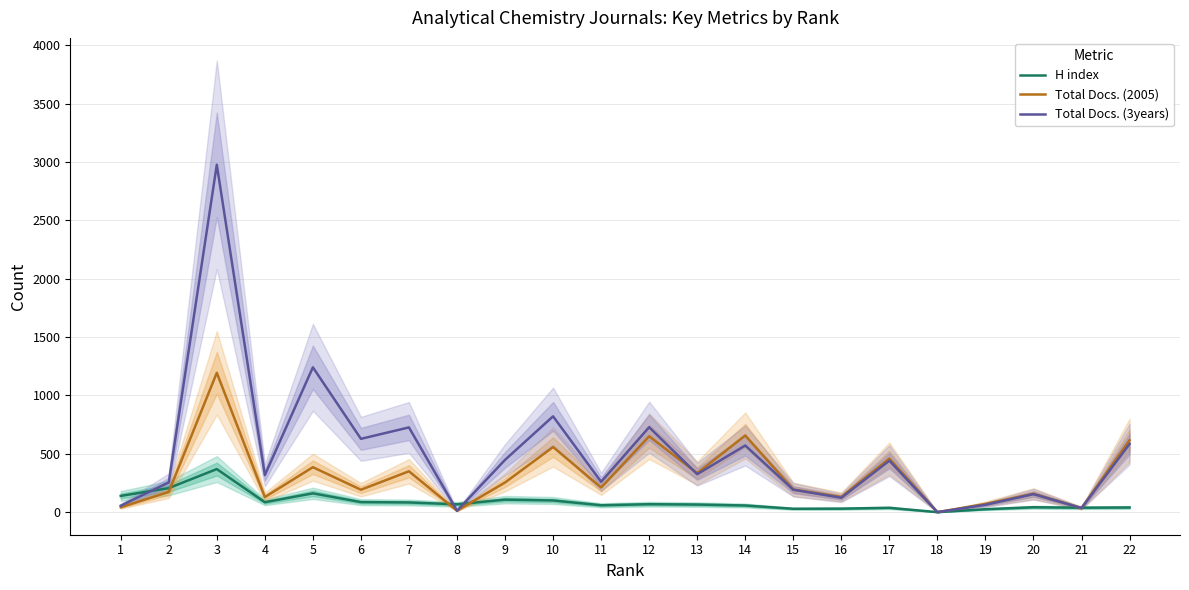

Which label corresponds to the smallest value in the chart?

18